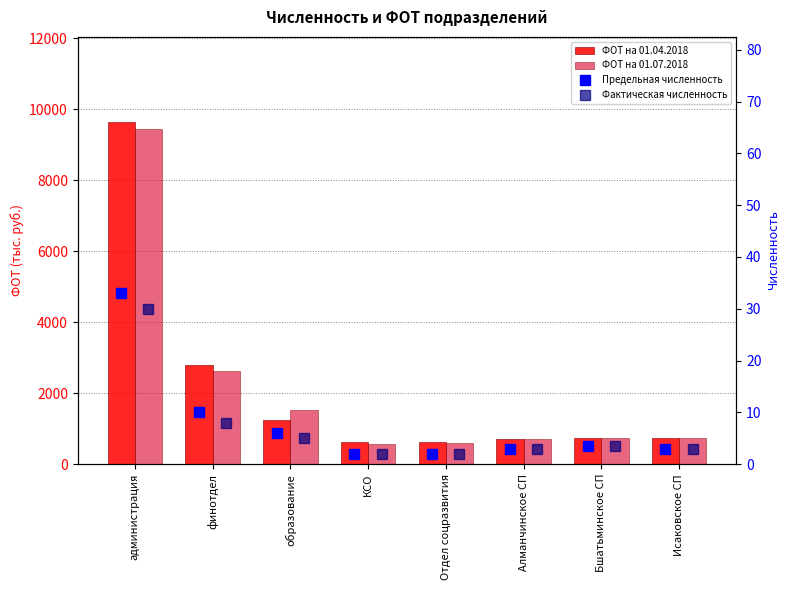

At which category does the chart reach its minimum across all series?

КСО